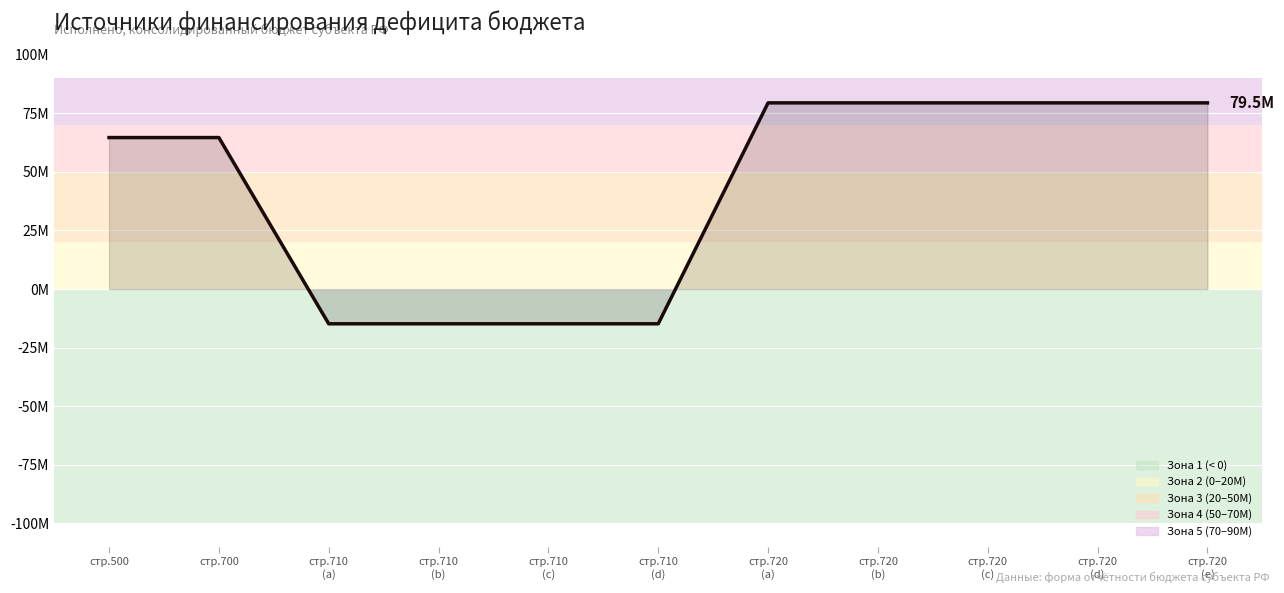

Does the chart display data point markers on the line(s)?

No